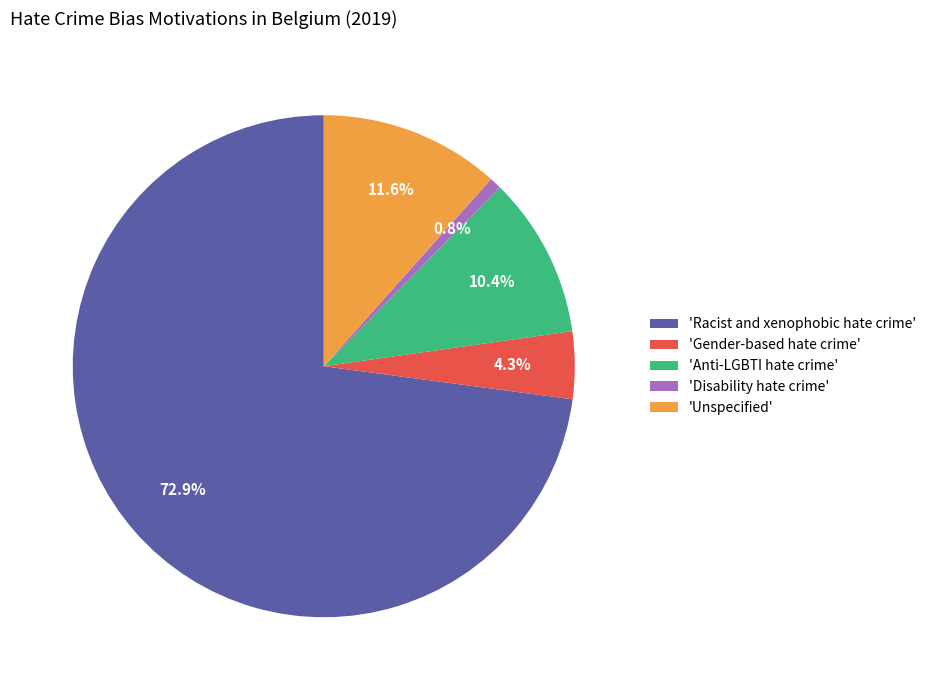

Rank the categories by value from lowest to highest.

'Disability hate crime', 'Gender-based hate crime', 'Anti-LGBTI hate crime', 'Unspecified', 'Racist and xenophobic hate crime'